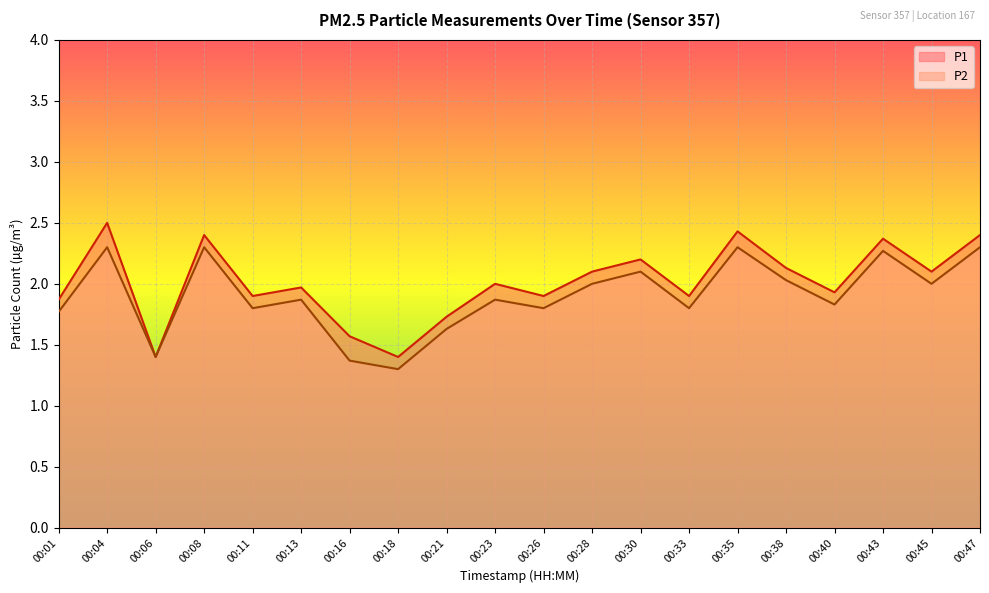

How many lines are shown in the chart?

2